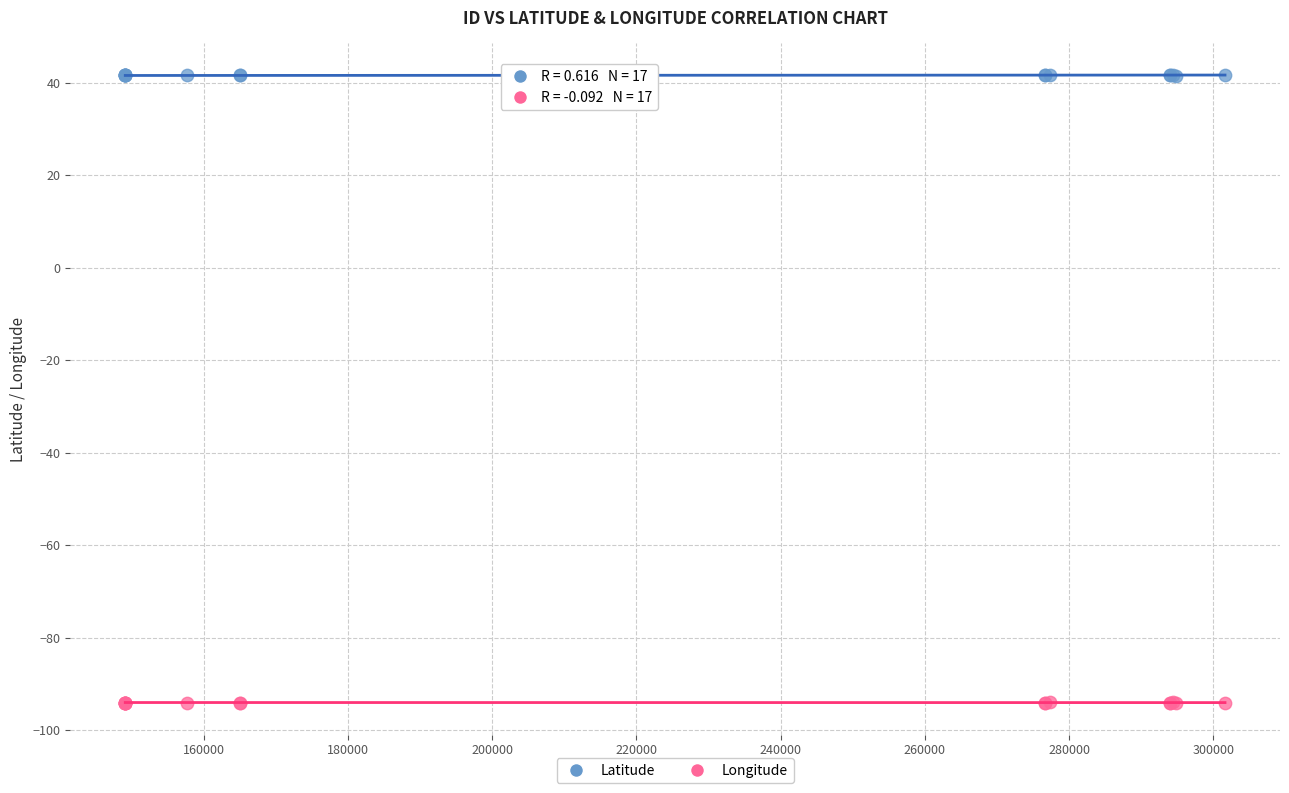

Which series reaches the minimum Y coordinate?

Longitude